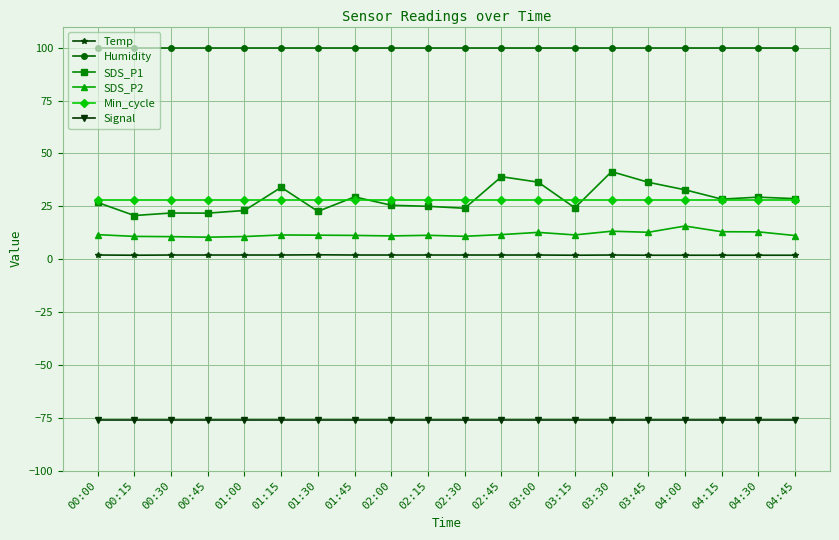

What is the minimum value shown in the chart?

-76.0